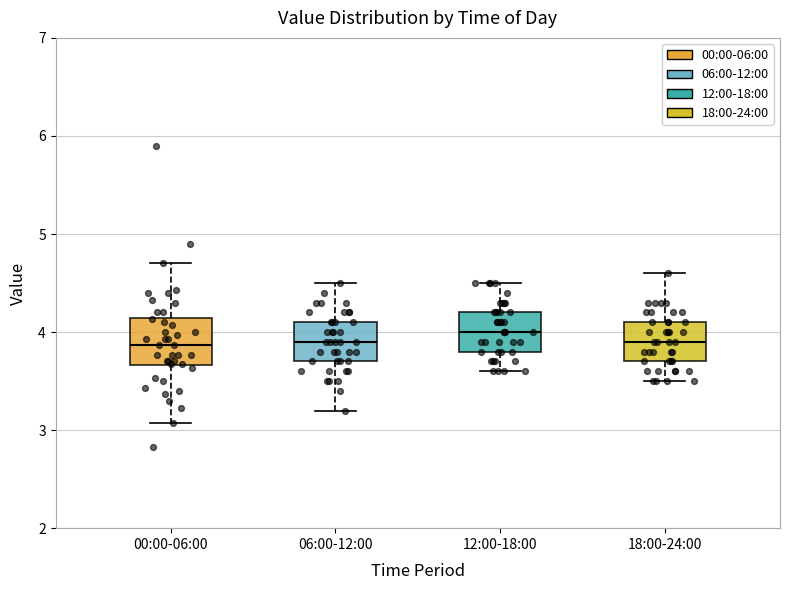

Reading left to right, read every box against the y-axis: the position of its median line, the range the box covers, and the ends of its whiskers. The values are not printed on the chart, so give them approximately, as read against the axis.

00:00-06:00: median 3.9, box 3.7 to 4.1, whiskers 3.1 to 4.7
06:00-12:00: median 3.9, box 3.7 to 4.1, whiskers 3.2 to 4.5
12:00-18:00: median 4.0, box 3.8 to 4.2, whiskers 3.6 to 4.5
18:00-24:00: median 3.9, box 3.7 to 4.1, whiskers 3.5 to 4.6